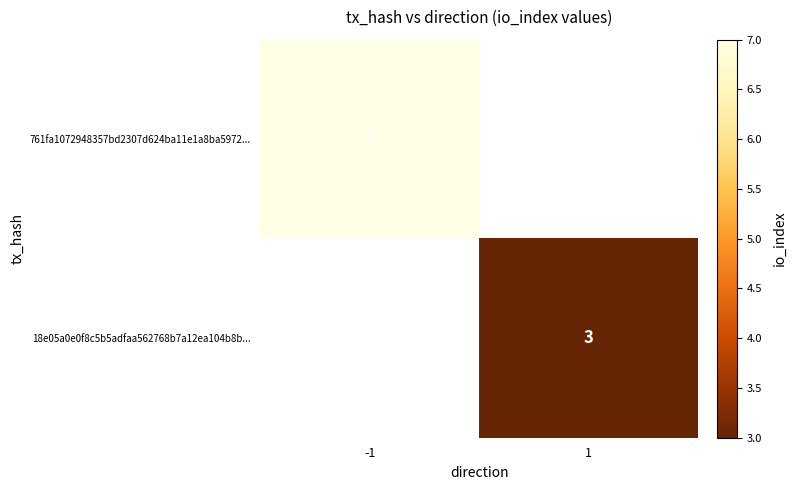

The 18e05a0e0f8c5b5adfaa562768b7a12ea104b8b... series shows 2 at 1. True or false?

False